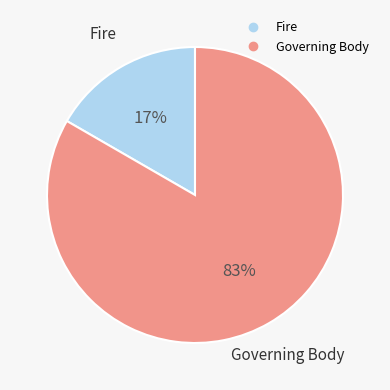

How many slices are in this pie chart?

2